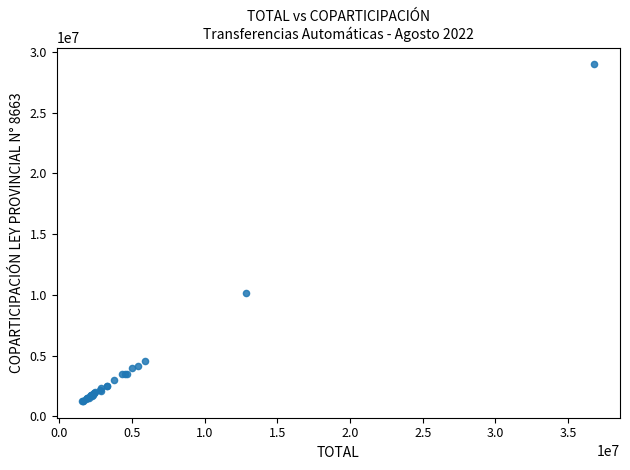

What Y value in the scatter plot is closest to 15117982?

10143090.3